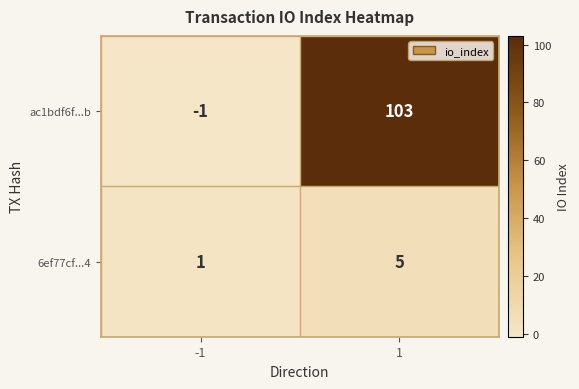

Reading right to left, transcribe all the data shown in this chart.

ac1bdf6f...b: 1=103	-1=-1
6ef77cf...4: 1=5	-1=1